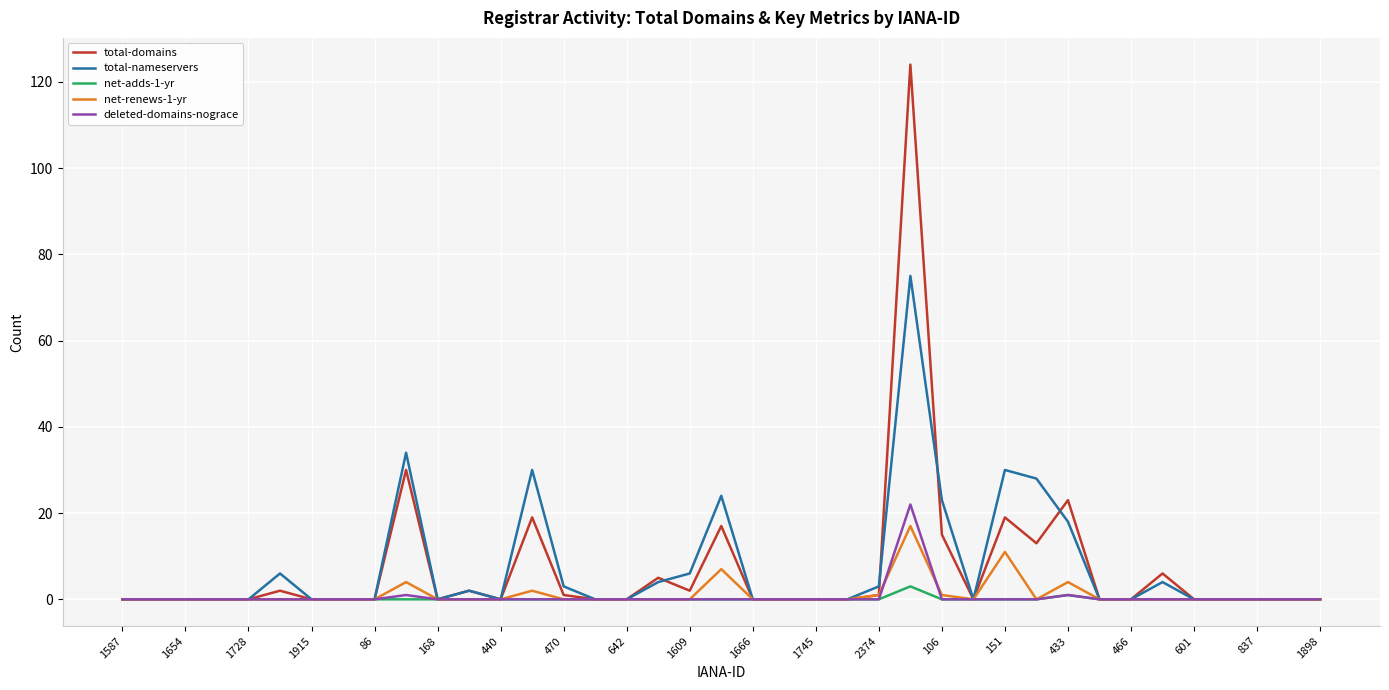

At how many categories does at least one series exceed 100?

1